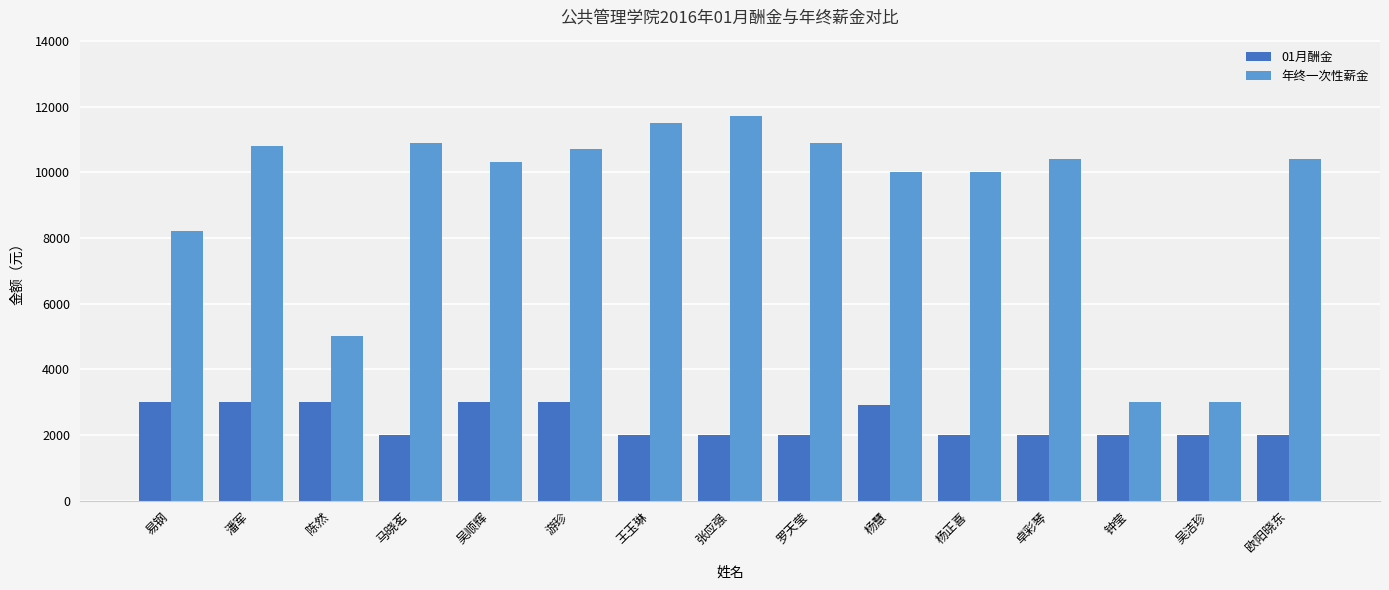

What are all the series names shown in the legend?

01月酬金, 年终一次性薪金